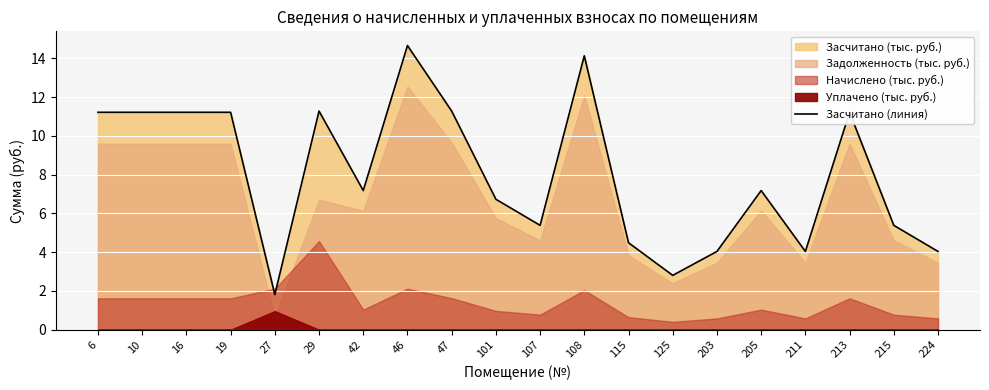

List the labels in order of value, smallest first.

27, 125, 203, 211, 224, 115, 107, 215, 101, 42, 205, 6, 10, 16, 19, 213, 29, 47, 108, 46